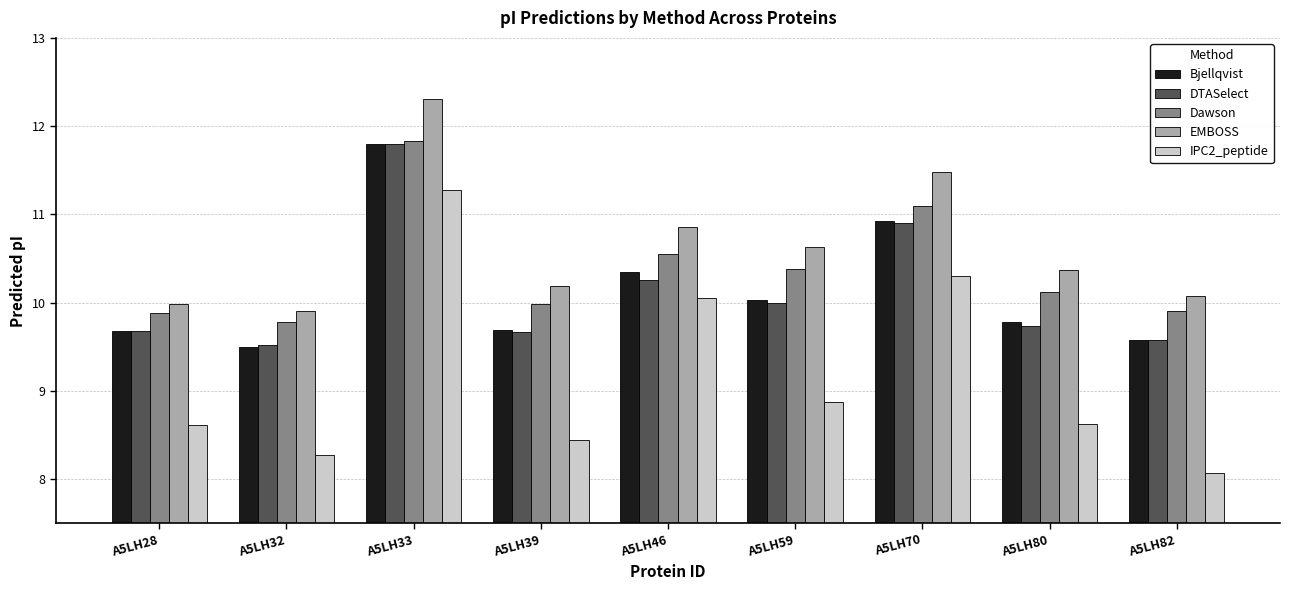

What is the approximate value of Dawson at A5LH80?

10.1